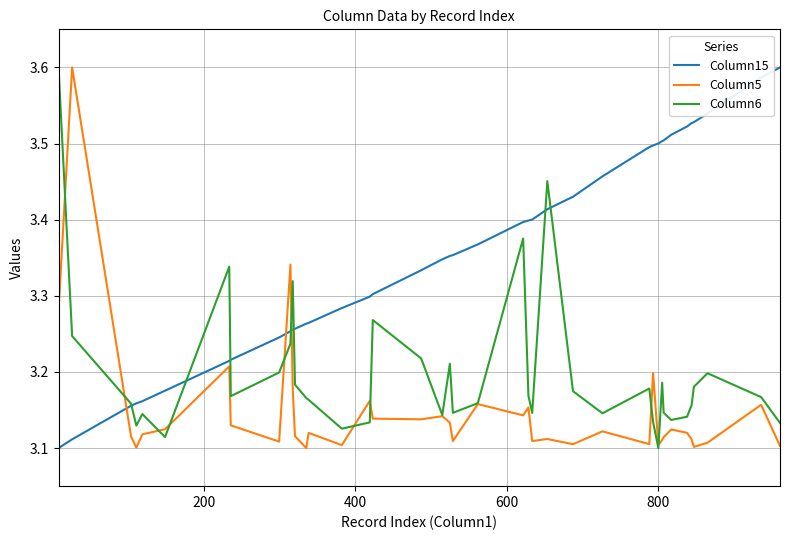

Which series has the largest total across all categories?

Column15